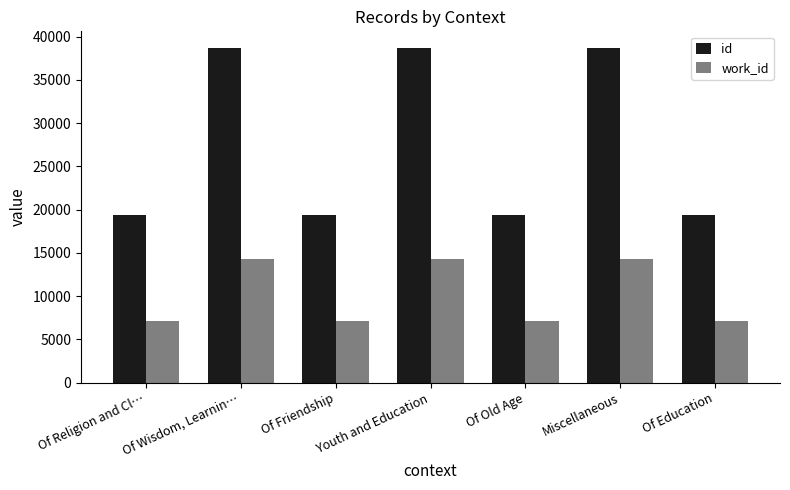

The id series shows 31627 at Of Religion and Cl…. True or false?

False